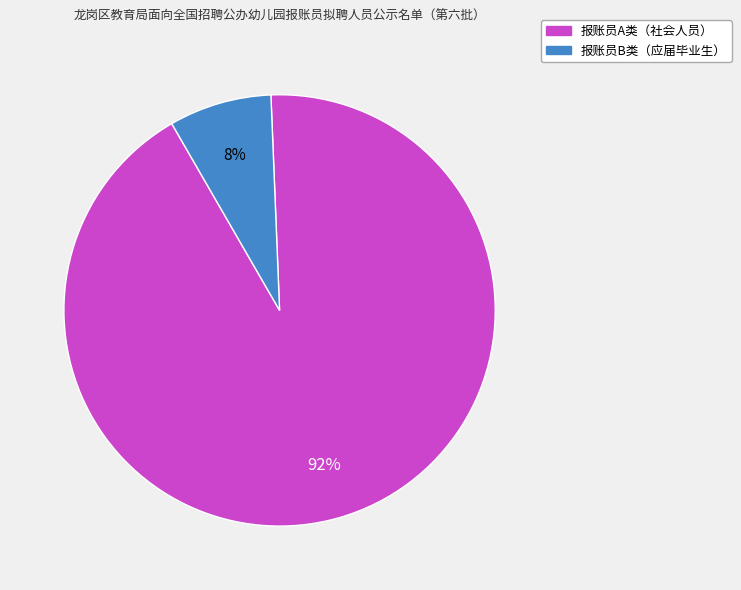

Is it true that 报账员A类（社会人员） is 99% of the pie?

False